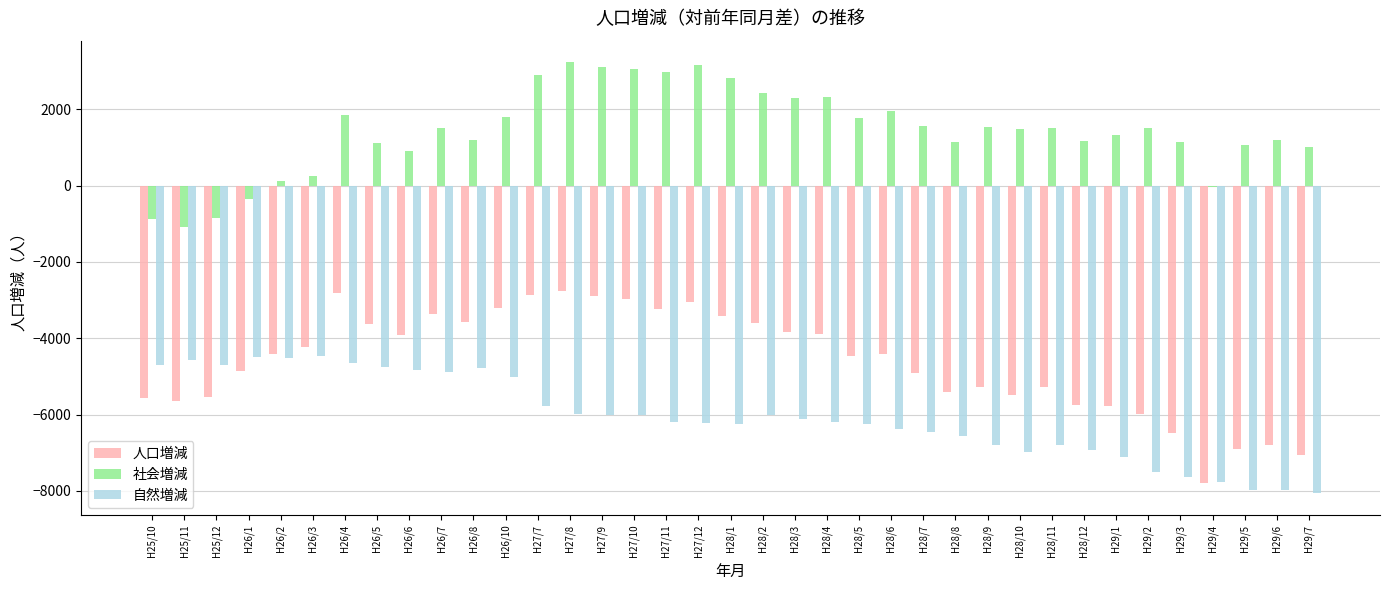

What is the difference between the 人口増減 values at H28/10 and H29/7?

1559